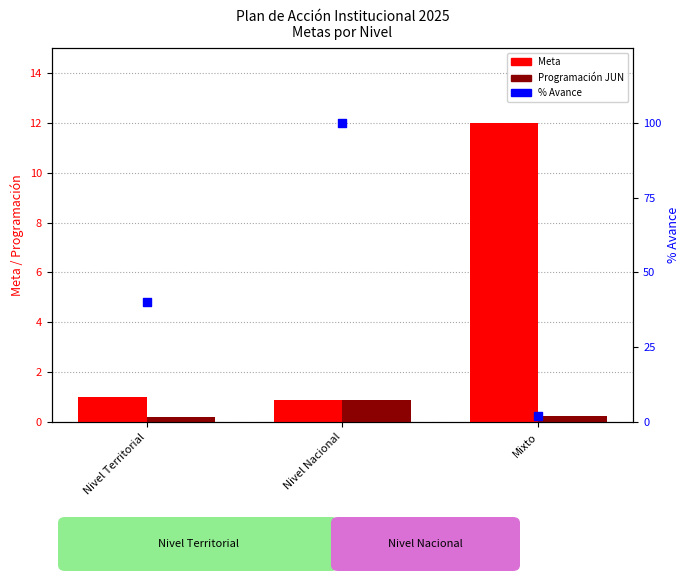

Which series has the largest total across all categories?

% Avance